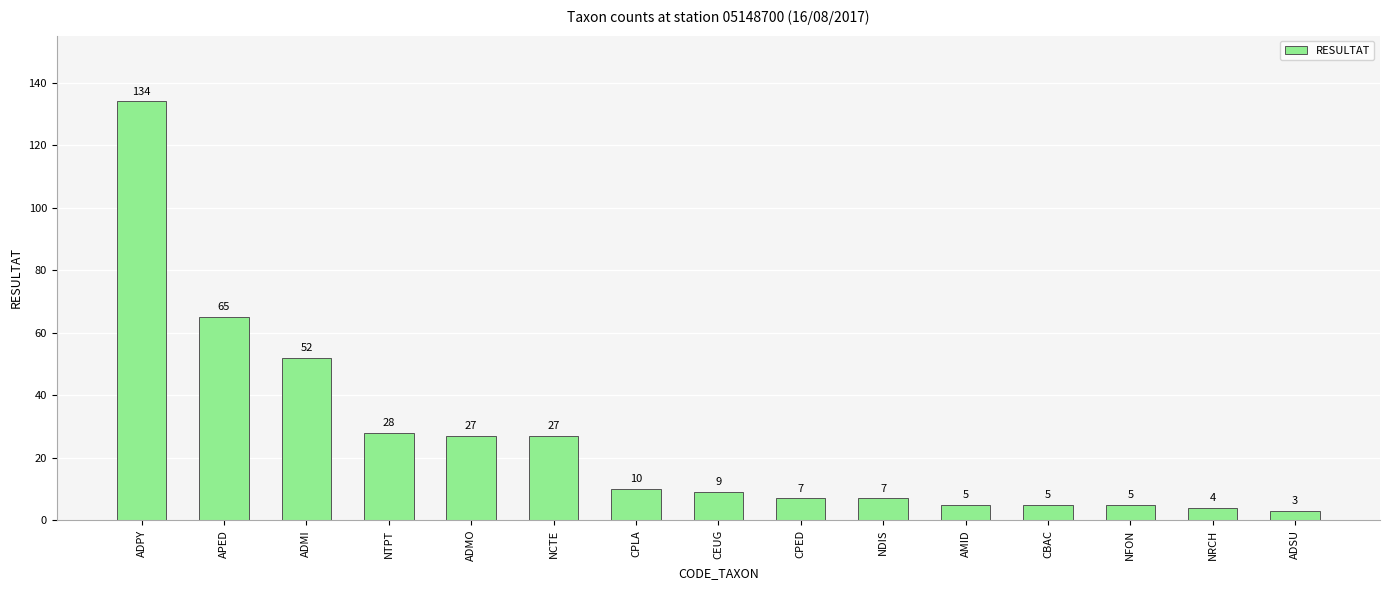

Does the chart contain stacked bars?

No